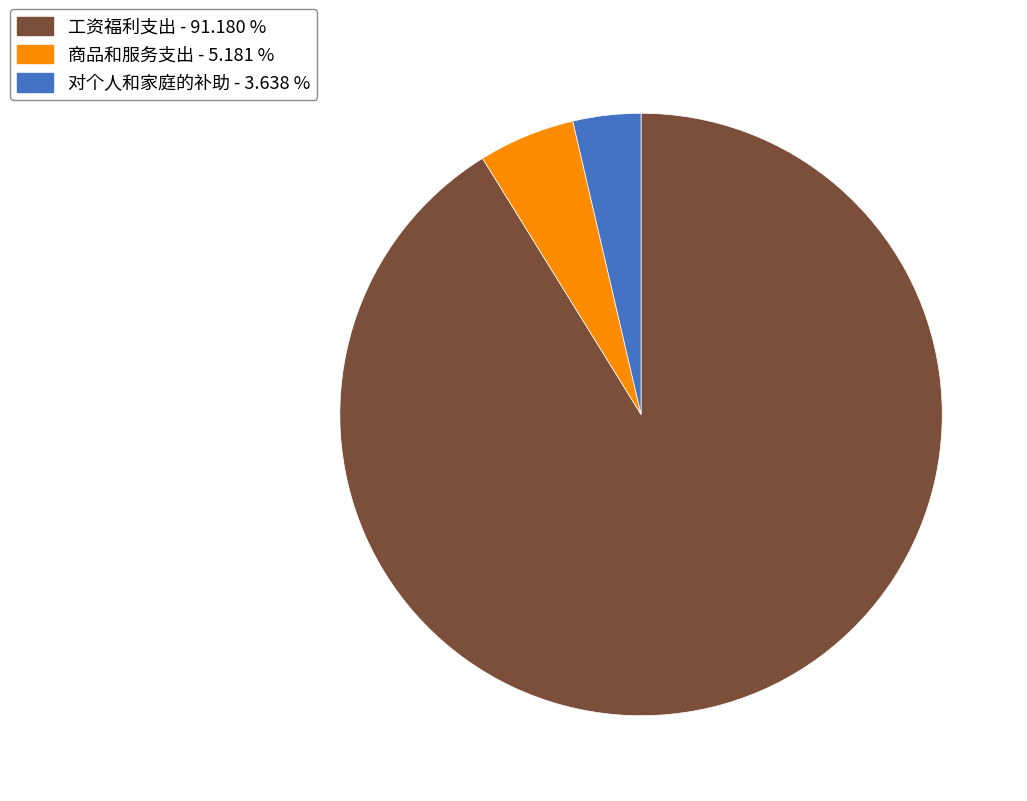

Approximately how many times larger is the value at 对个人和家庭的补助 compared to 商品和服务支出?

0.7